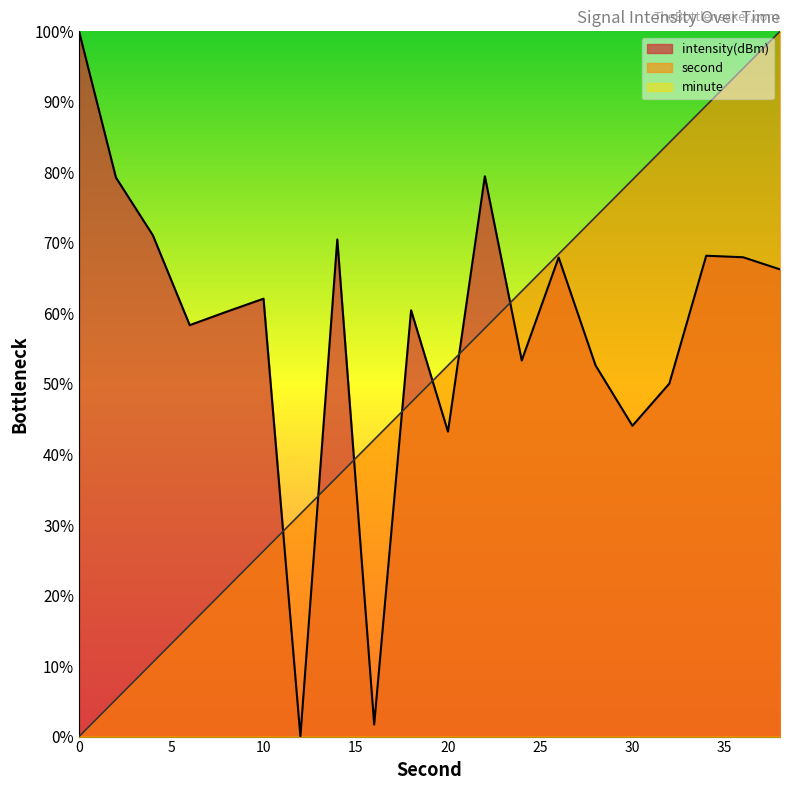

Reading right to left, list all the values displayed in this chart.

second: 38=100.0	36=94.7	34=89.5	32=84.2	30=78.9	28=73.7	26=68.4	24=63.2	22=57.9	20=52.6	18=47.4	16=42.1	14=36.8	12=31.6	10=26.3	8=21.1	6=15.8	4=10.5	2=5.3	0=0.0
intensity(dBm): 38=66.2	36=68.0	34=68.2	32=50.1	30=44.1	28=52.6	26=67.9	24=53.3	22=79.5	20=43.2	18=60.4	16=1.7	14=70.5	12=0.0	10=62.1	8=60.2	6=58.3	4=71.1	2=79.3	0=100.0